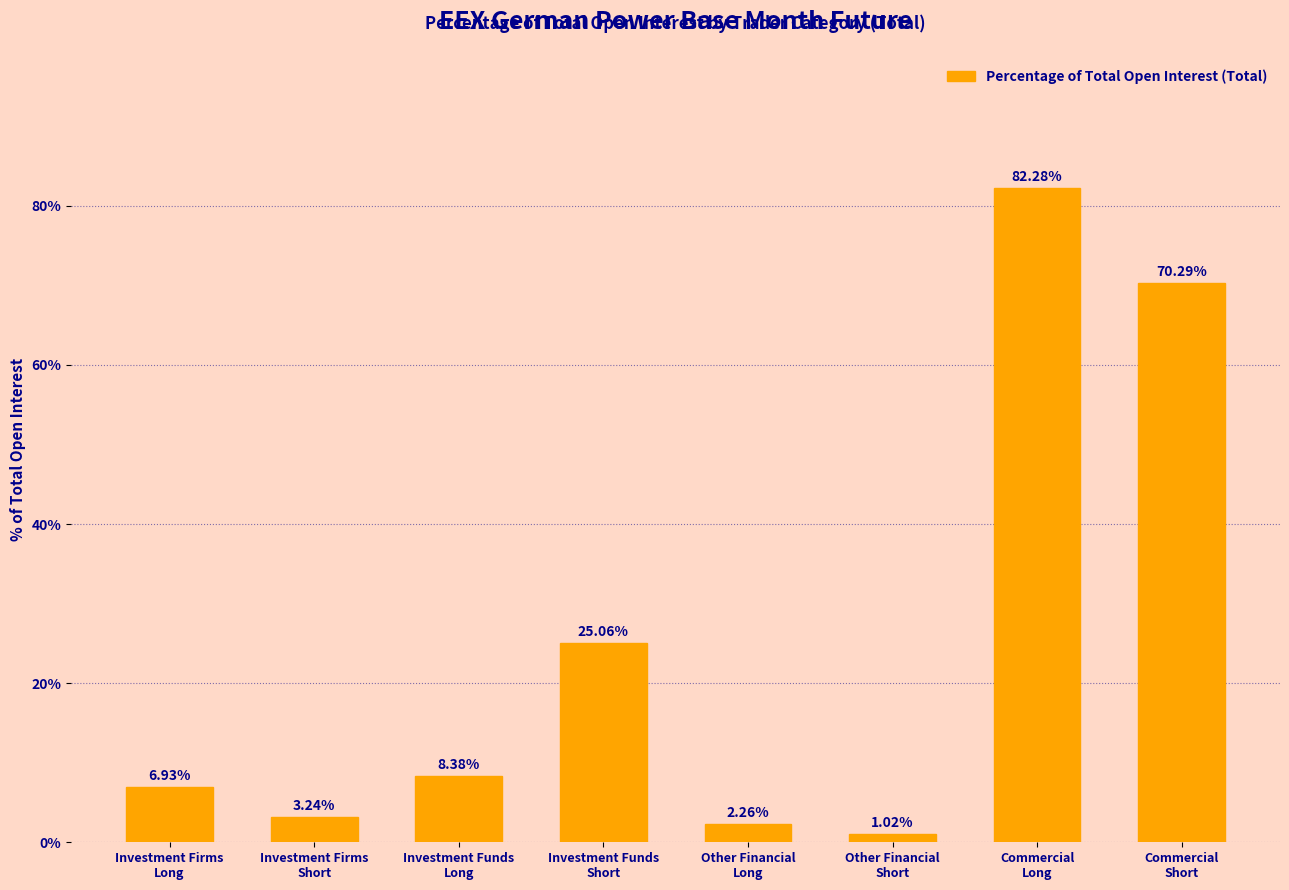

How many categories are shown in the chart?

8